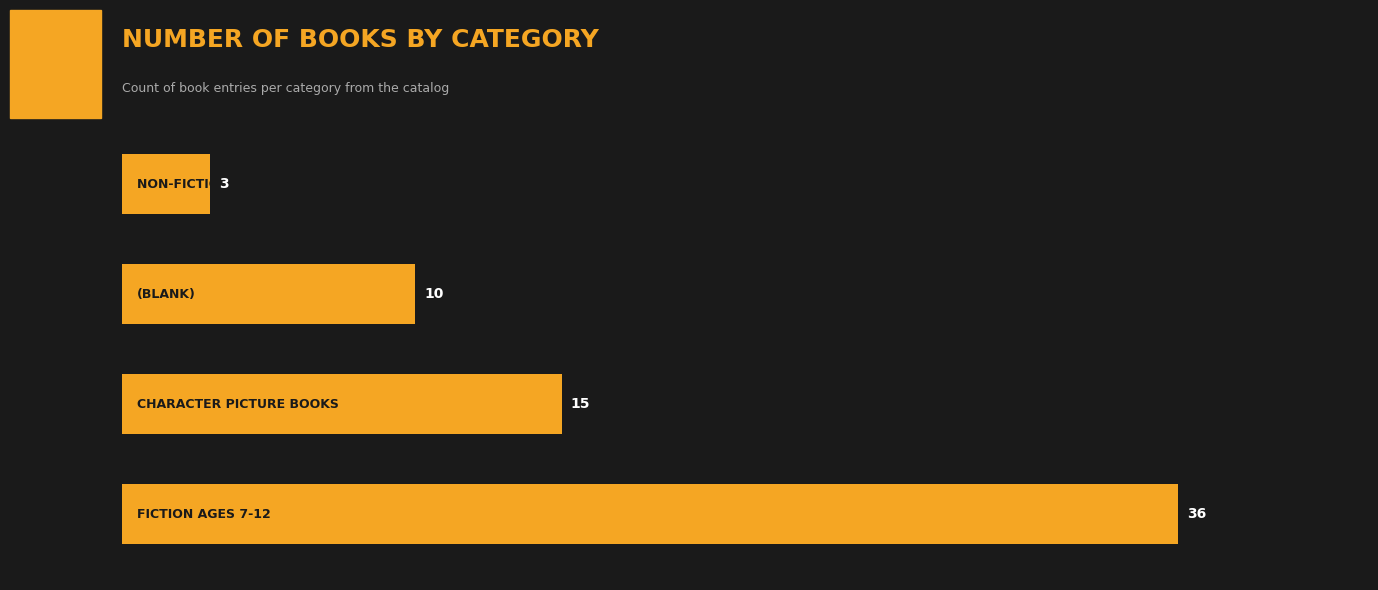

What is the difference between the maximum and minimum values?

33